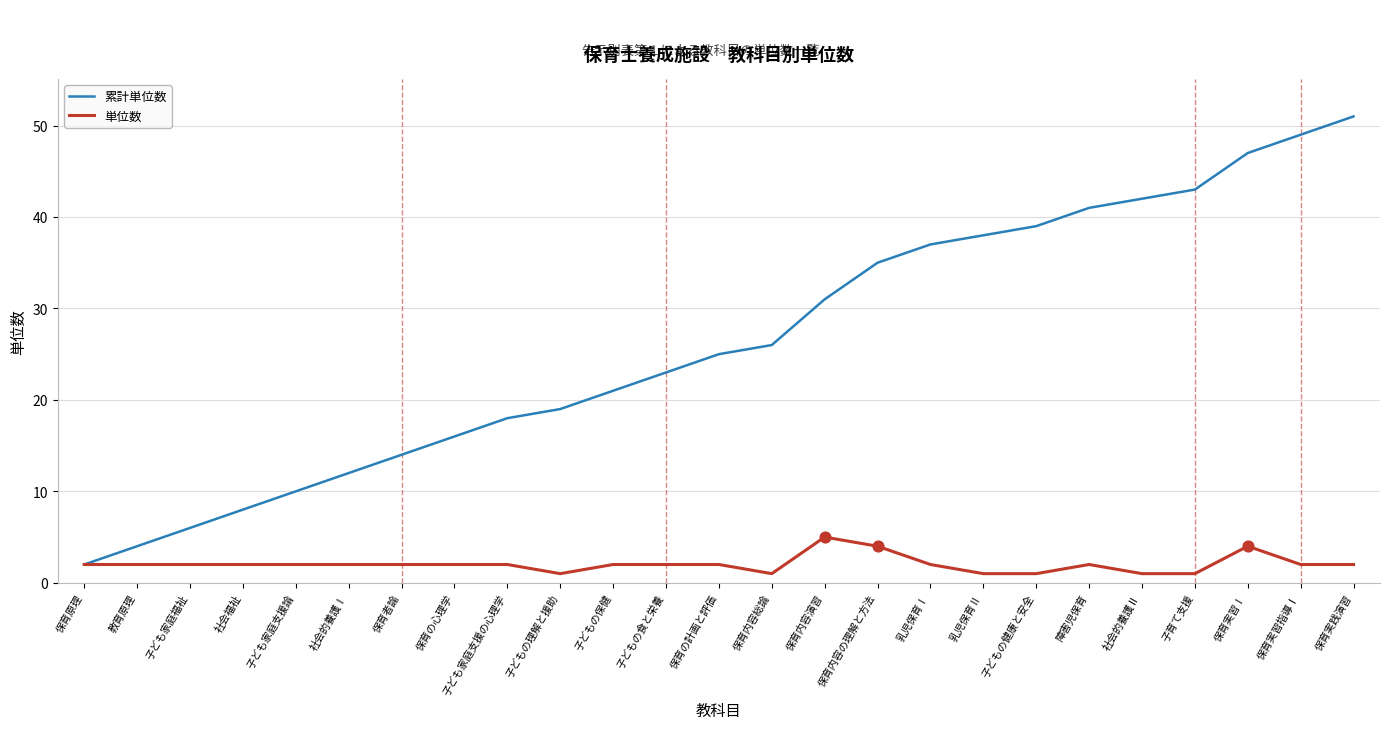

What are all the series names shown in the legend?

累計単位数, 単位数